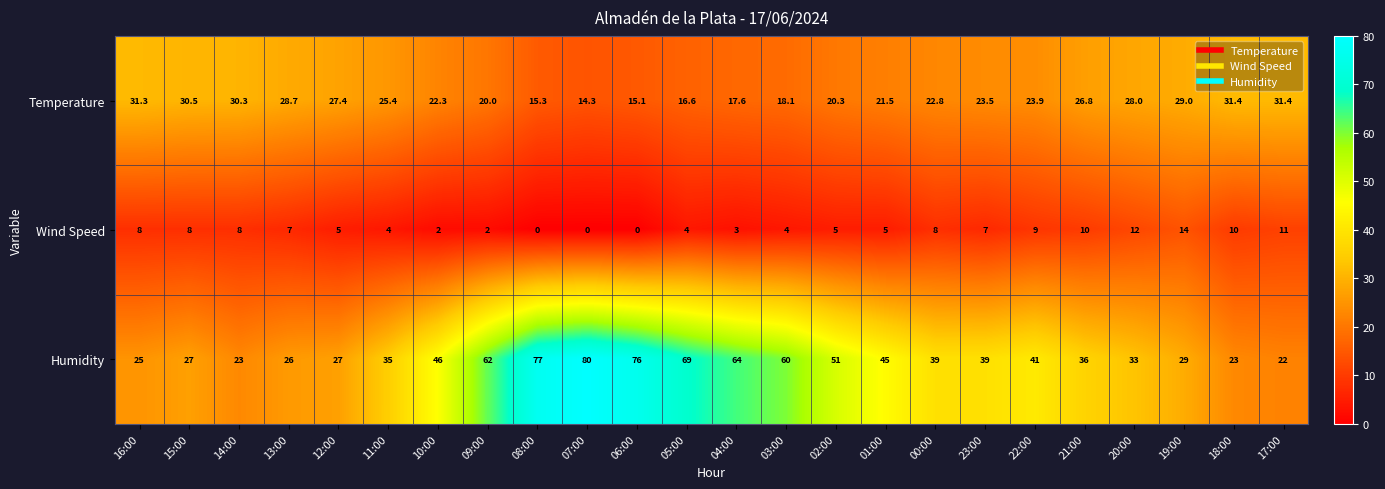

List the series in order of their overall mean, highest first.

Humidity, Temperature, Wind Speed